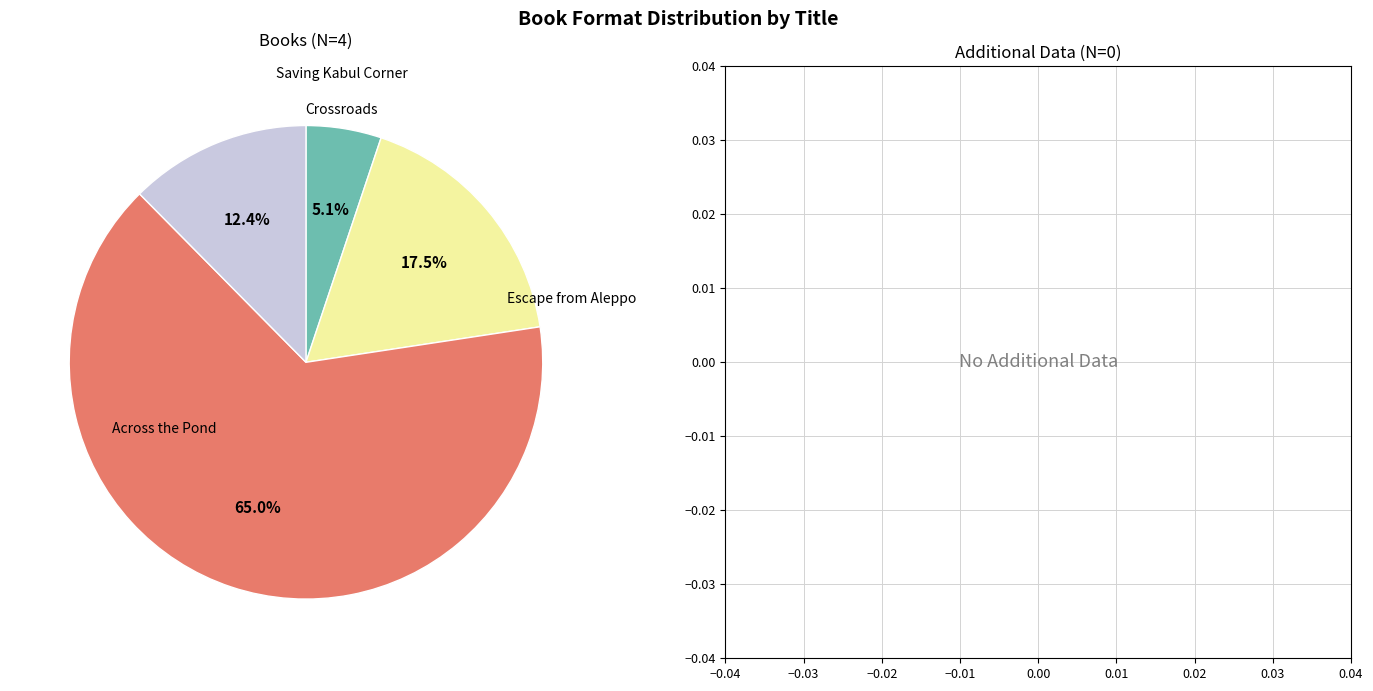

To the nearest percent, what is the average slice percentage?

25%